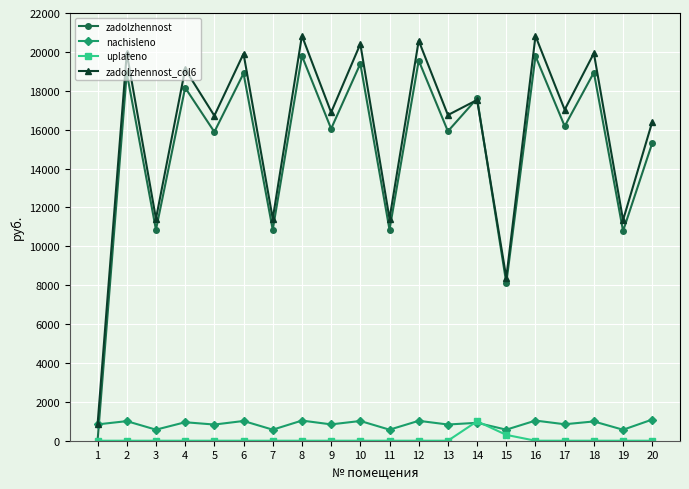

What is the average value of the zadolzhennost series?

15091.7